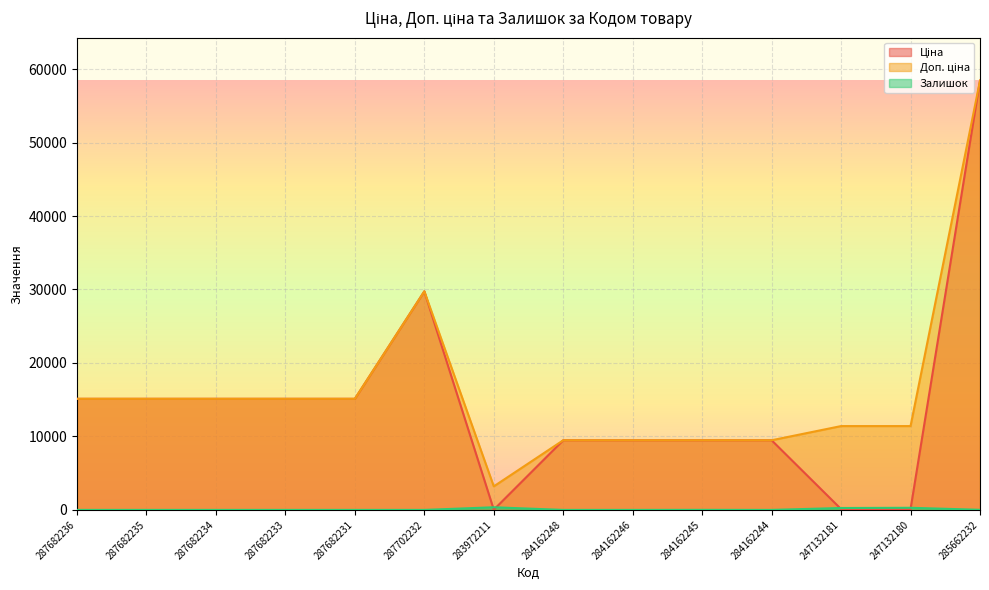

True or false: Залишок and Доп. ціна cross at least once.

False